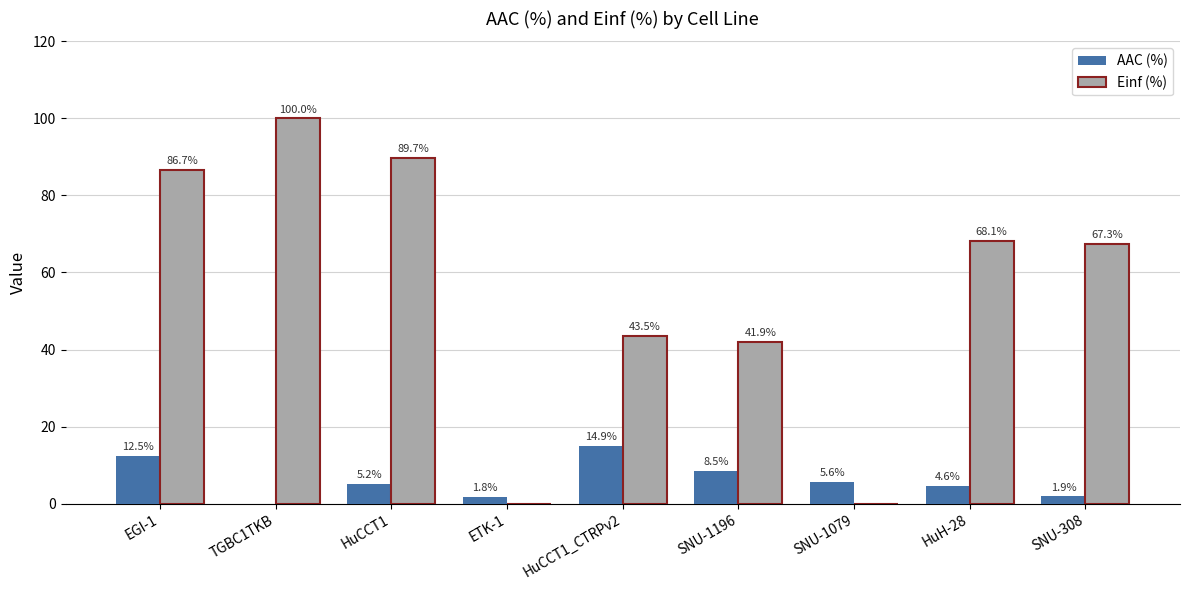

Which series has the largest total across all categories?

Einf (%)